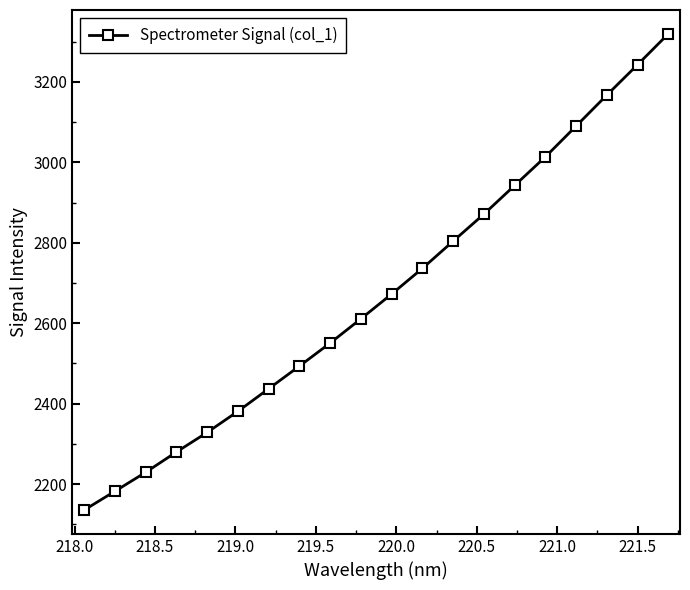

What is the value of the 13th point from the left?

2804.1